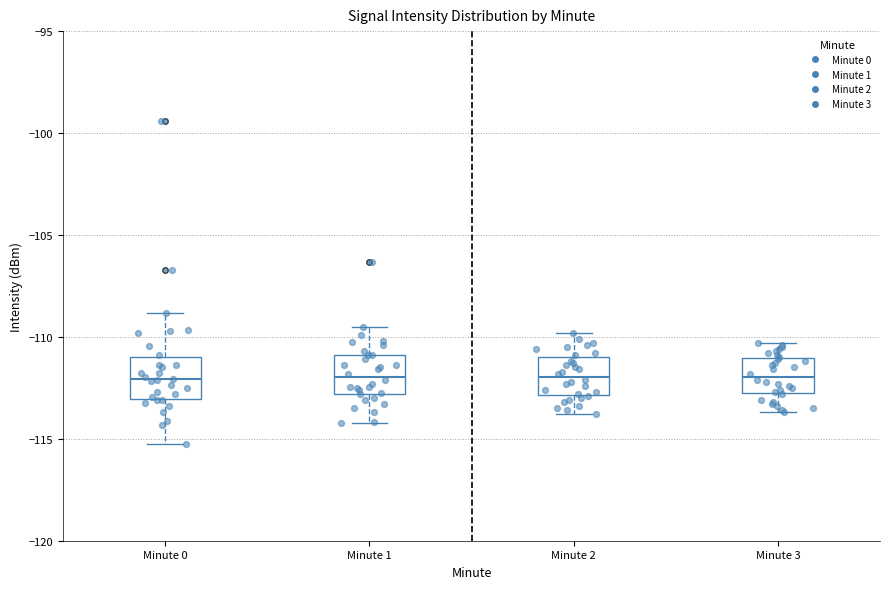

Reading left to right, transcribe this box plot: for each box, give where its median line is, the range the box spans, and where its two whiskers end, as read against the y-axis. The values are not printed on the chart, so give them approximately, as read against the axis.

Minute 0: median -112.0, box -113.0 to -111.0, whiskers -115.5 to -109.0
Minute 1: median -112.0, box -113.0 to -111.0, whiskers -114.0 to -109.5
Minute 2: median -112.0, box -113.0 to -111.0, whiskers -114.0 to -110.0
Minute 3: median -112.0, box -113.0 to -111.0, whiskers -113.5 to -110.5